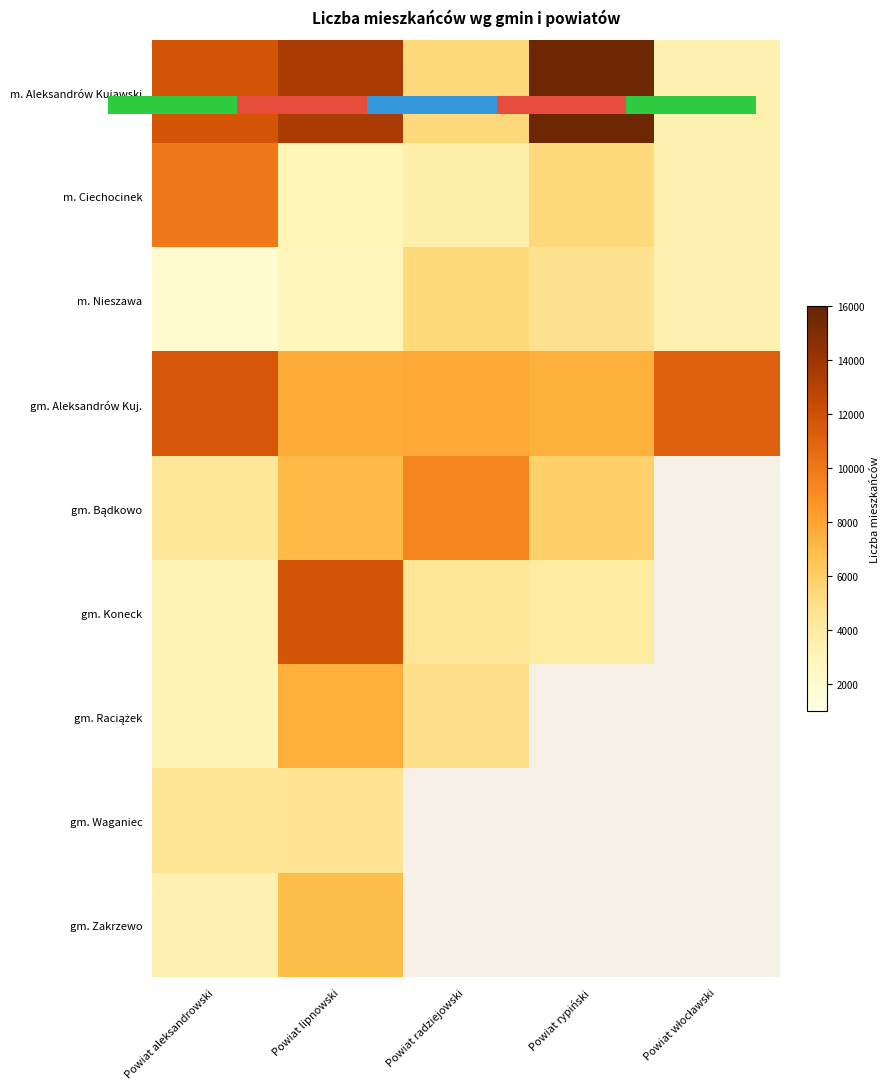

Is it true that gm. Aleksandrów Kuj. equals 11179 at Powiat włocławski?

True